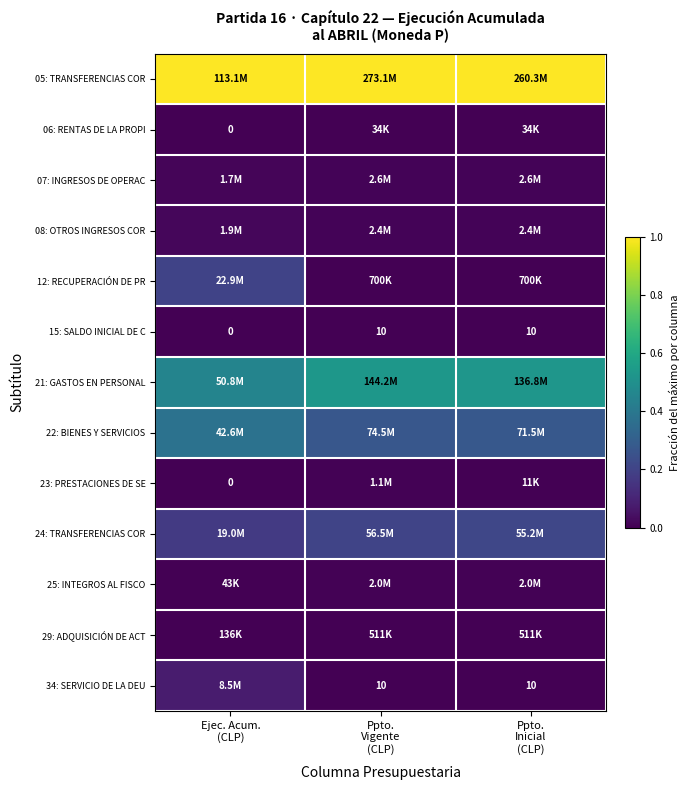

The 23: PRESTACIONES DE SE series shows -0.0 at Ejec. Acum. (CLP). True or false?

False